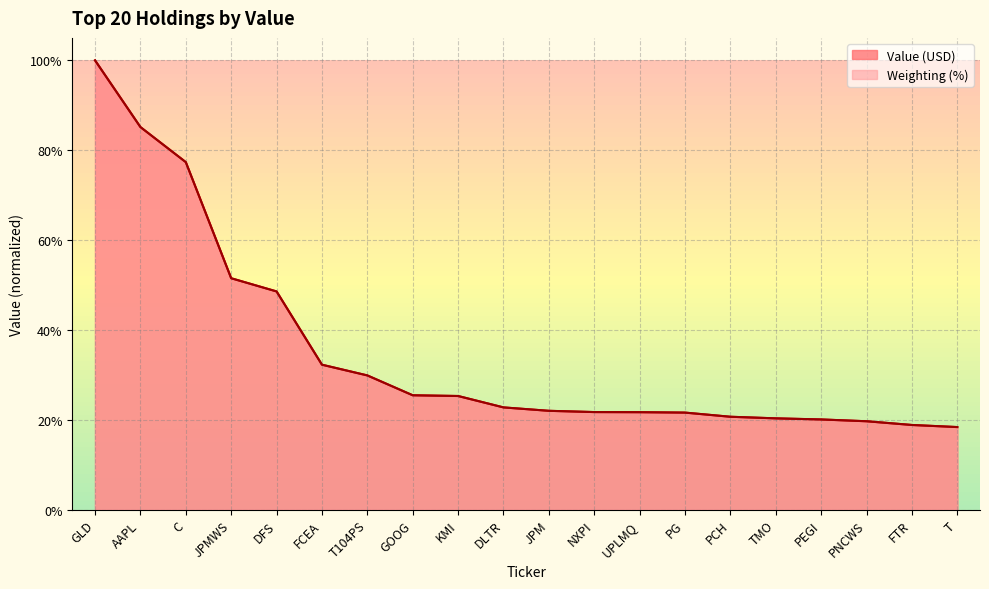

What is the value of the Weighting (%) point at the 4th from the left?

0.5